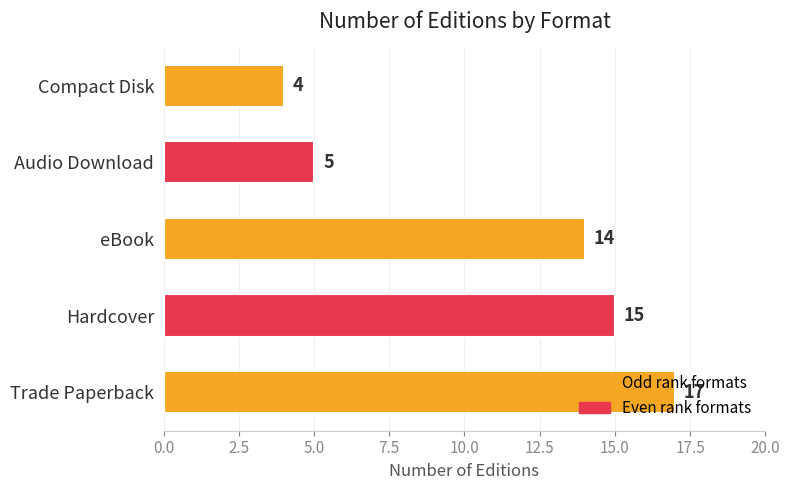

What is the sum of the values at Compact Disk and eBook?

18